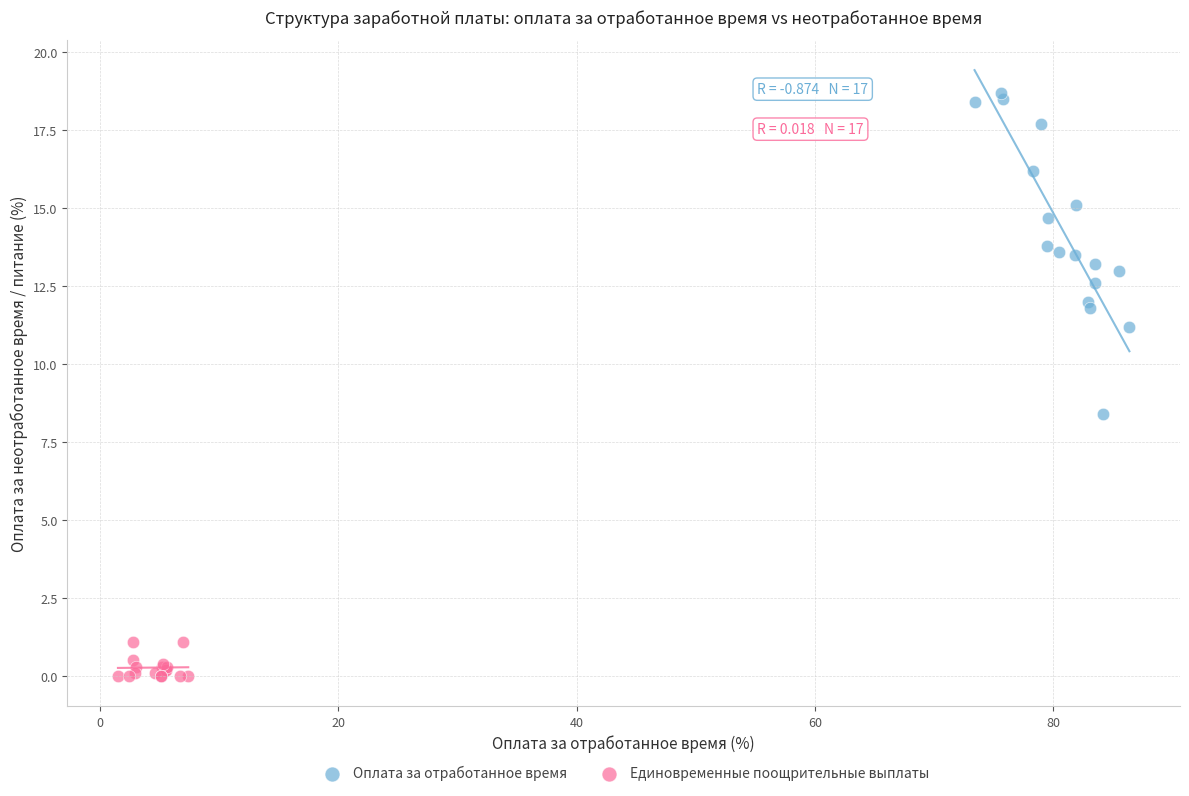

What are all the series names shown in the legend?

Оплата за отработанное время, Единовременные поощрительные выплаты